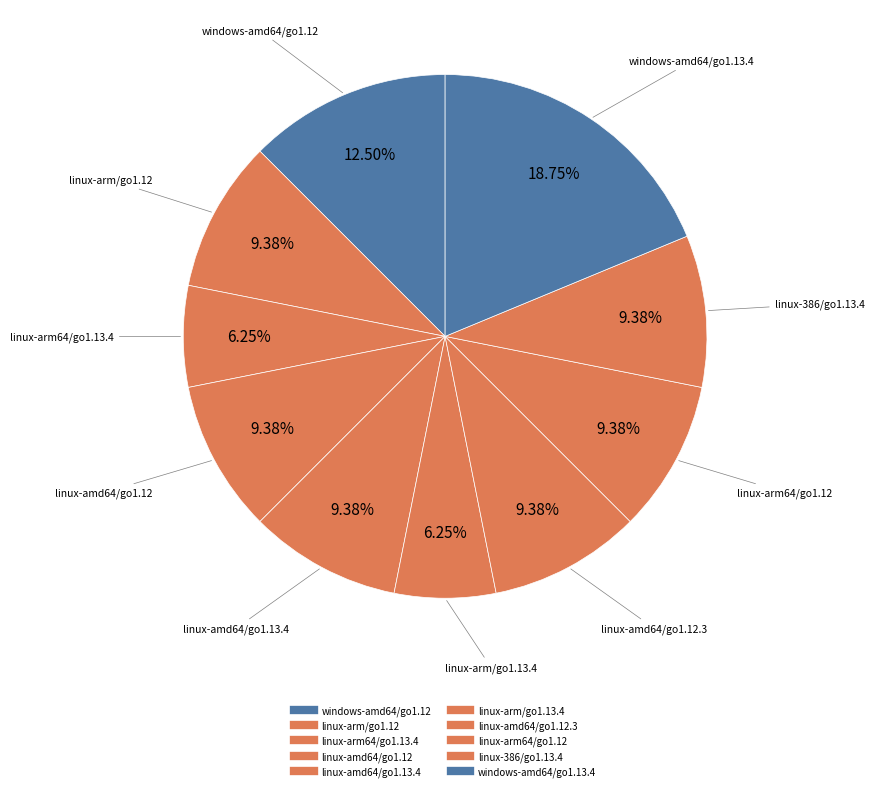

How many segments does this pie chart have?

10